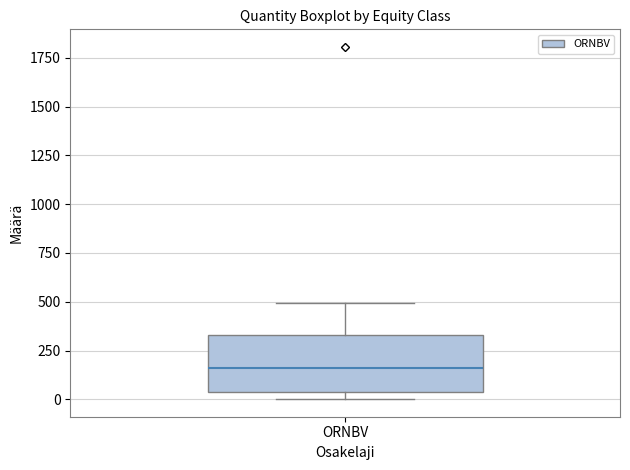

Where is the upper edge of the box for ORNBV on the y-axis? The values are not printed on the chart, so give them approximately, as read against the axis.

350